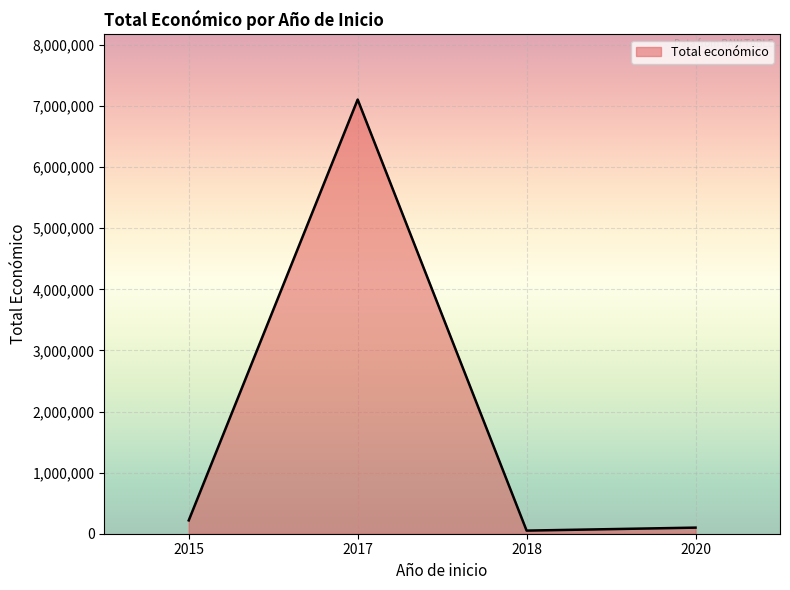

At which category does the data reach its first local valley?

2018